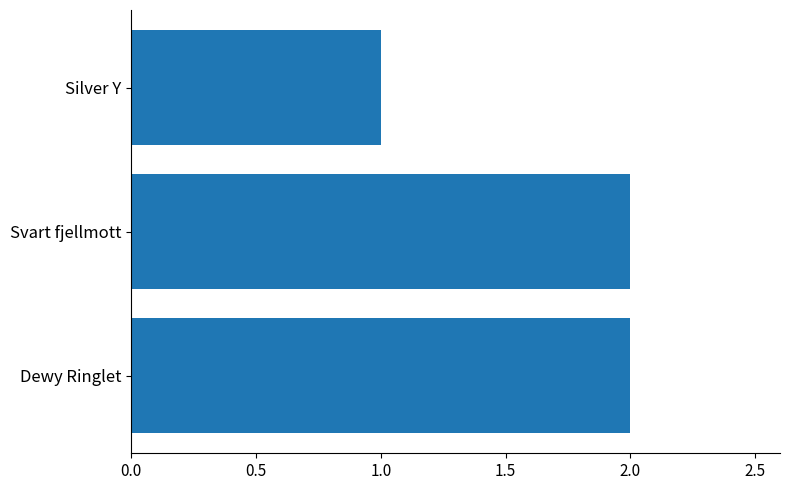

Reading bottom to top, list all the values displayed in this chart.

Dewy Ringlet=2	Svart fjellmott=2	Silver Y=1